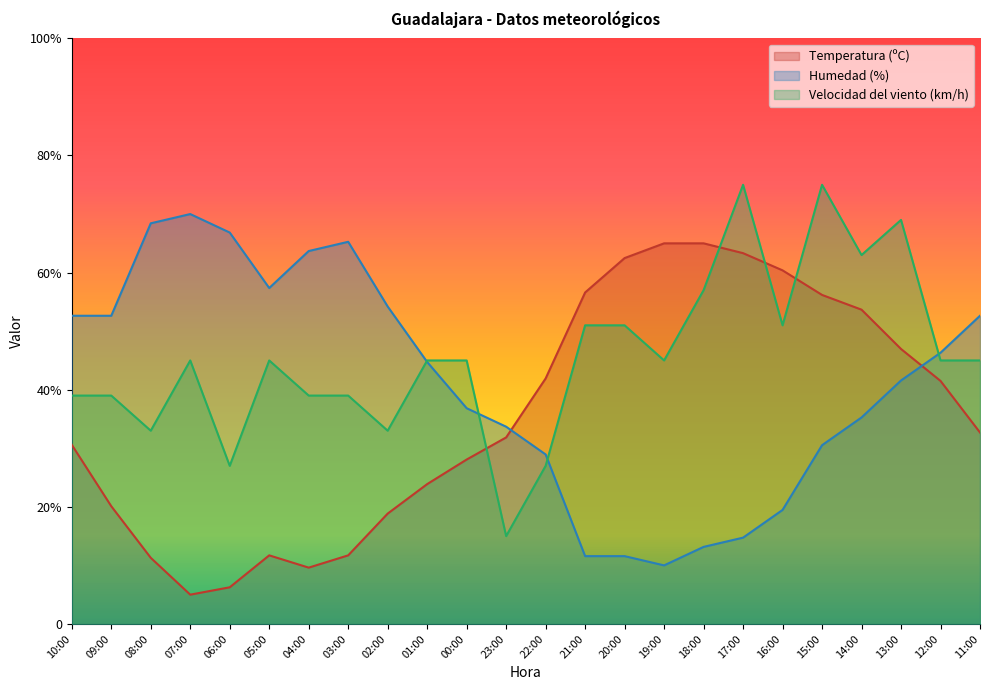

Reading right to left, what are all the values shown in this chart?

Temperatura (ºC): 11:00=32.7	12:00=41.5	13:00=47.0	14:00=53.7	15:00=56.2	16:00=60.4	17:00=63.3	18:00=65.0	19:00=65.0	20:00=62.5	21:00=56.6	22:00=41.9	23:00=31.9	00:00=28.1	01:00=23.9	02:00=18.8	03:00=11.7	04:00=9.6	05:00=11.7	06:00=6.3	07:00=5.0	08:00=11.3	09:00=20.1	10:00=30.6
Humedad (%): 11:00=52.6	12:00=46.3	13:00=41.6	14:00=35.3	15:00=30.5	16:00=19.5	17:00=14.7	18:00=13.2	19:00=10.0	20:00=11.6	21:00=11.6	22:00=28.9	23:00=33.7	00:00=36.8	01:00=44.7	02:00=54.2	03:00=65.3	04:00=63.7	05:00=57.4	06:00=66.8	07:00=70.0	08:00=68.4	09:00=52.6	10:00=52.6
Velocidad del viento (km/h): 11:00=45.0	12:00=45.0	13:00=69.0	14:00=63.0	15:00=75.0	16:00=51.0	17:00=75.0	18:00=57.0	19:00=45.0	20:00=51.0	21:00=51.0	22:00=27.0	23:00=15.0	00:00=45.0	01:00=45.0	02:00=33.0	03:00=39.0	04:00=39.0	05:00=45.0	06:00=27.0	07:00=45.0	08:00=33.0	09:00=39.0	10:00=39.0